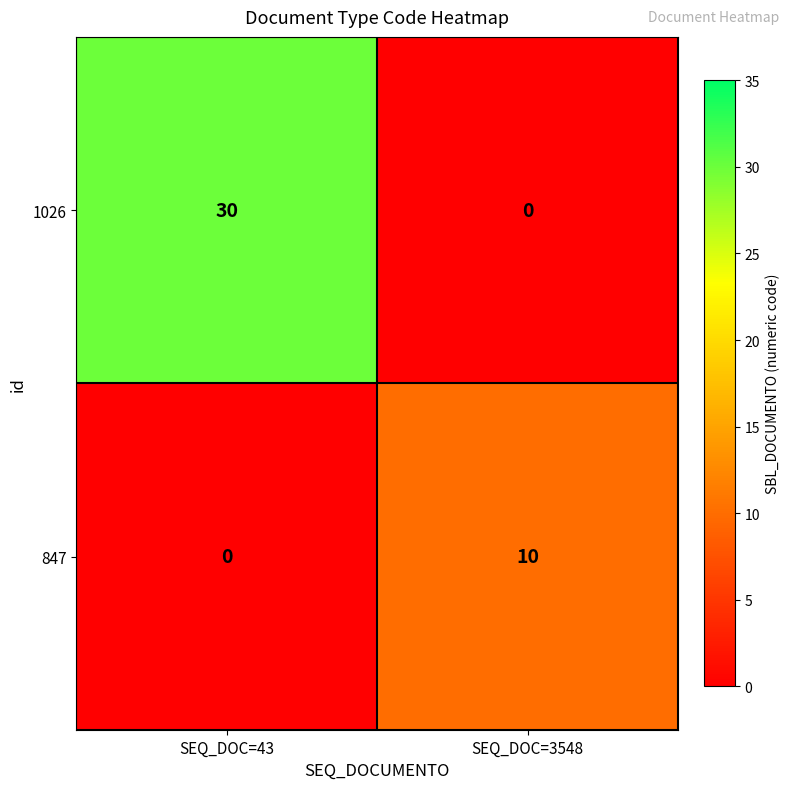

What is the maximum value for 847?

10